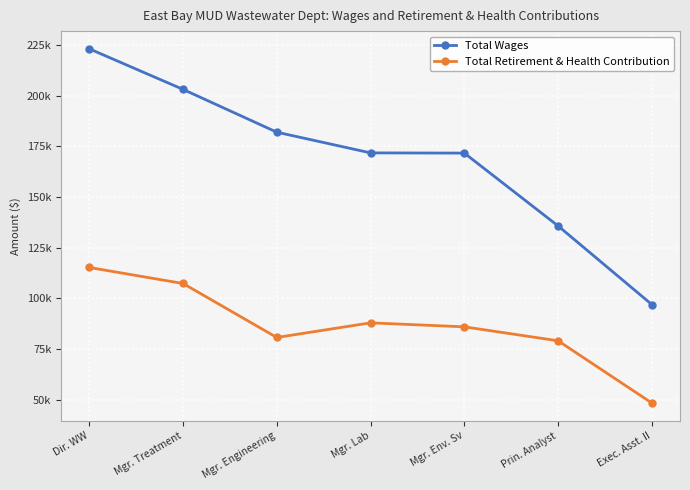

What is the minimum value shown in the chart?

48312